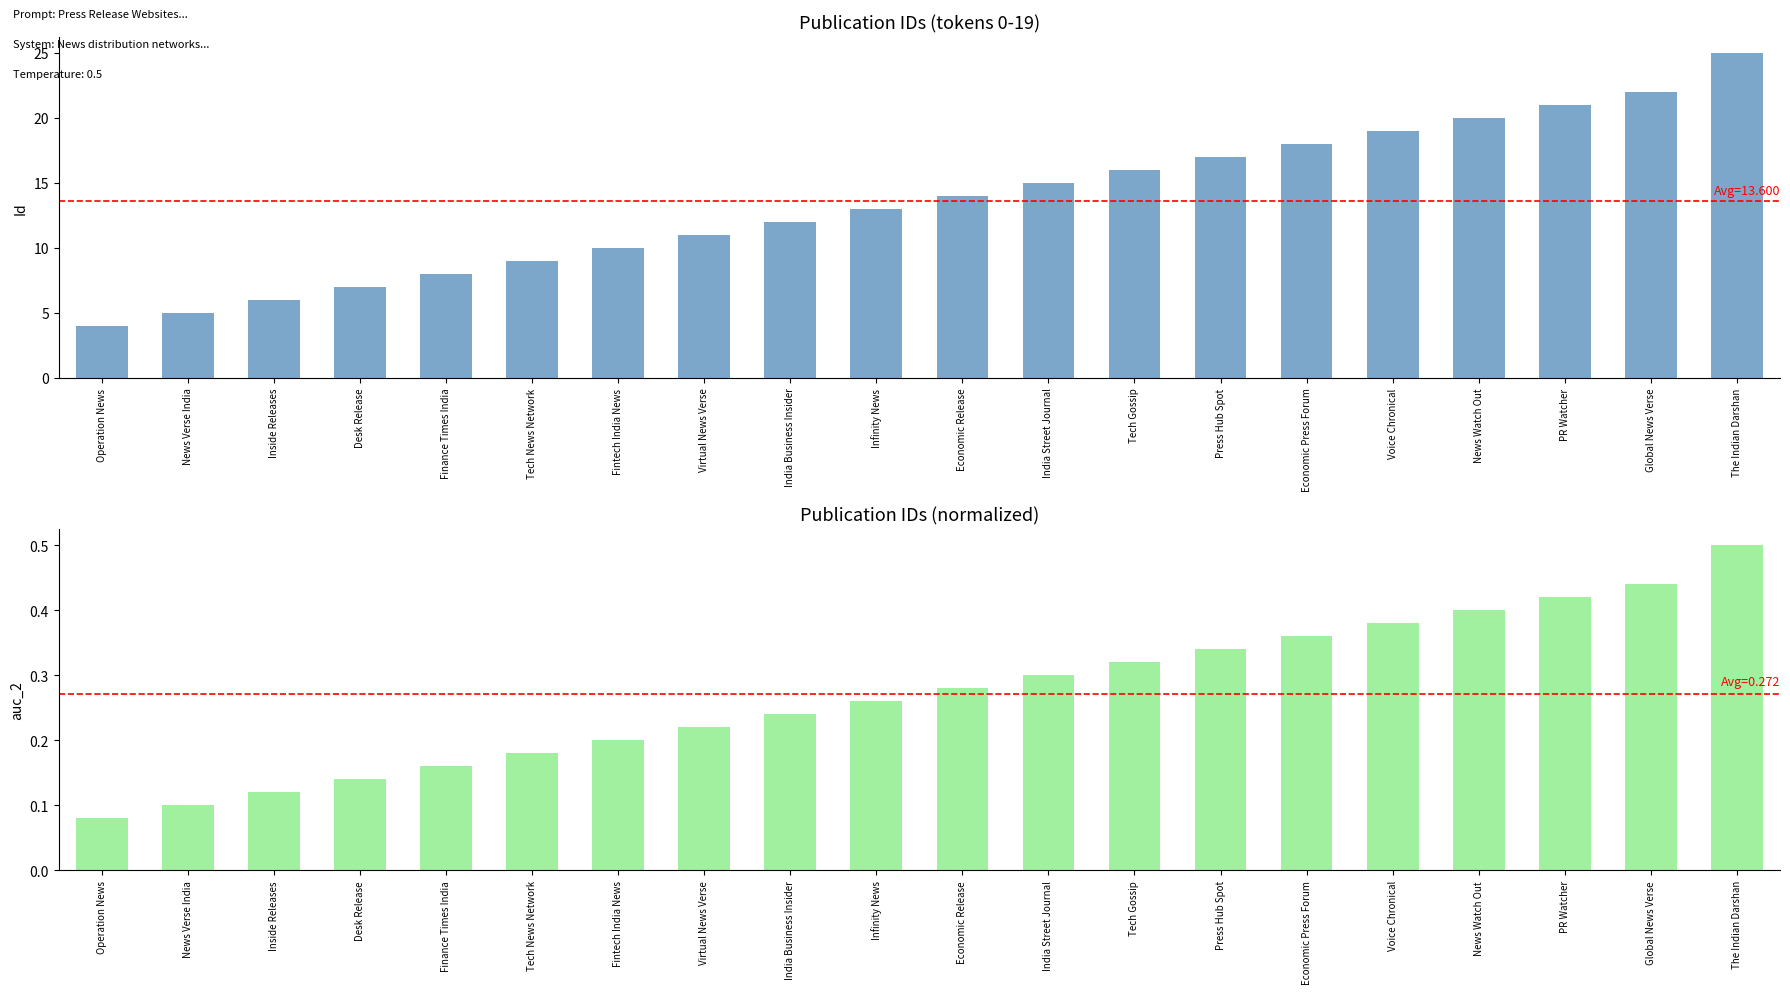

Which series changed the most between Press Hub Spot and Economic Press Forum?

Id